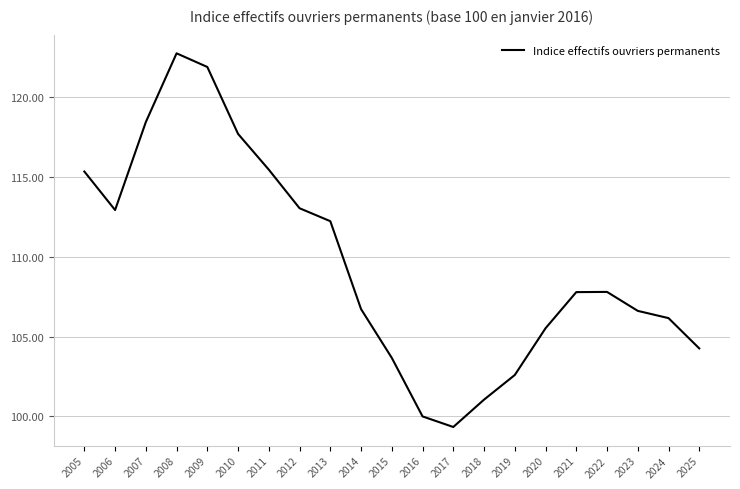

The value at 2018 is 101.1. True or false?

True